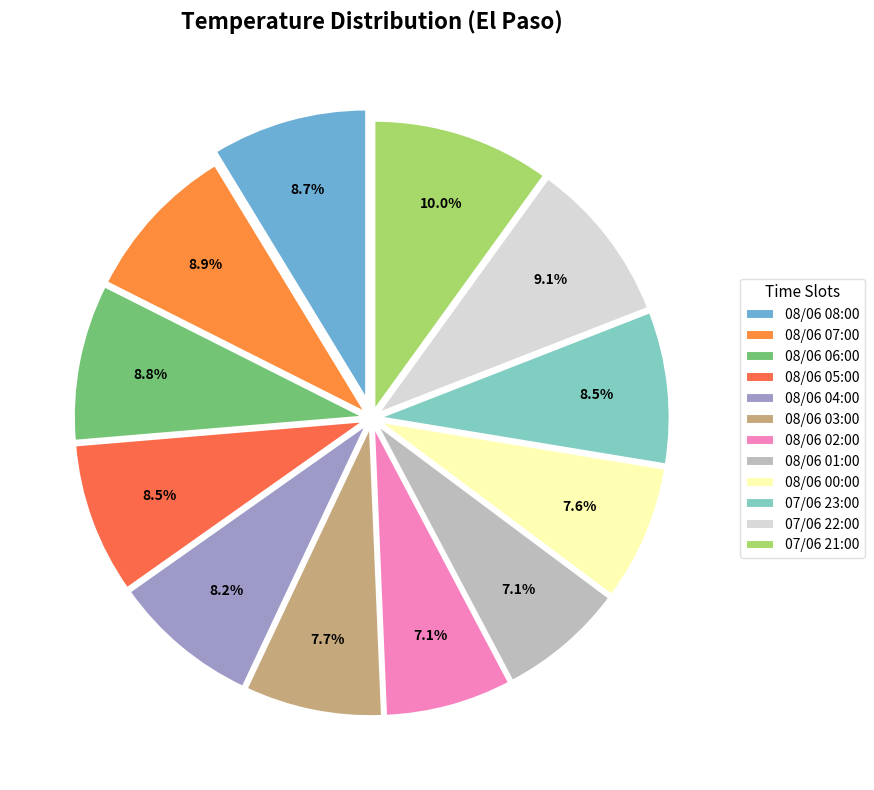

The 07/06 22:00 slice represents 19% of the pie. True or false?

False